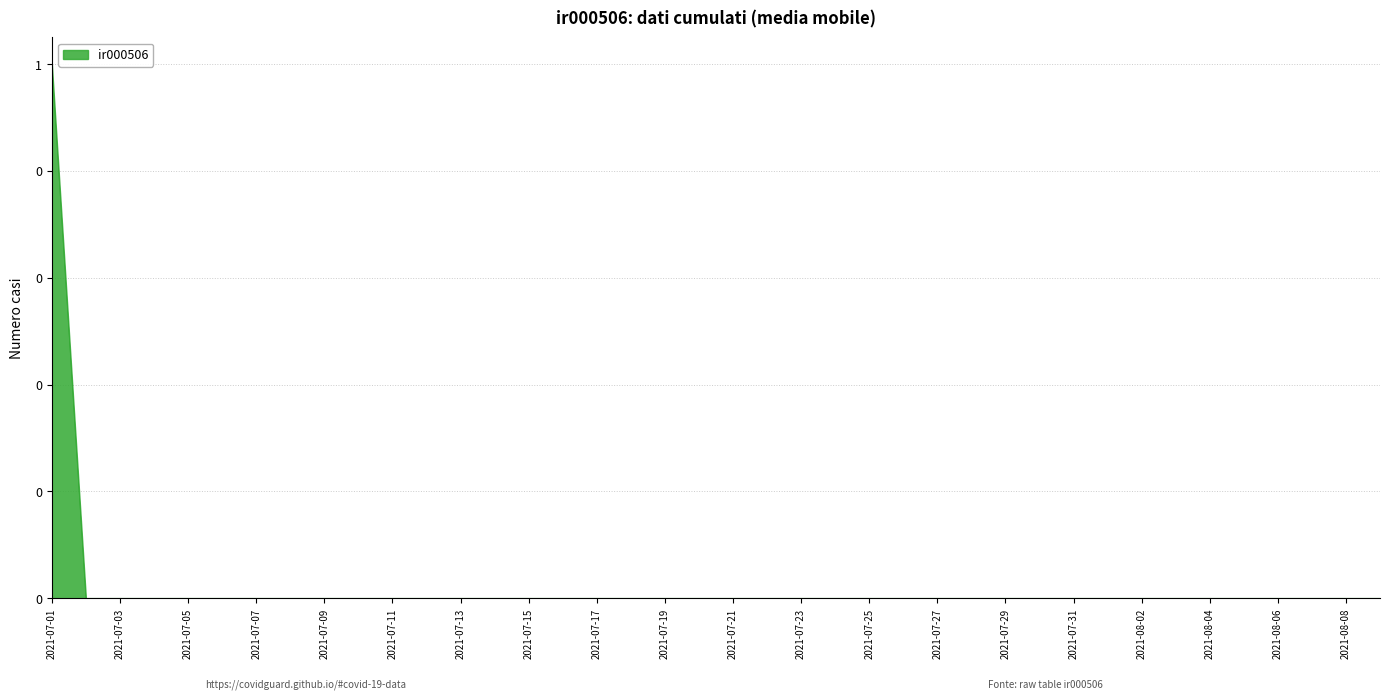

Count the values in the range 0 to 1.

40